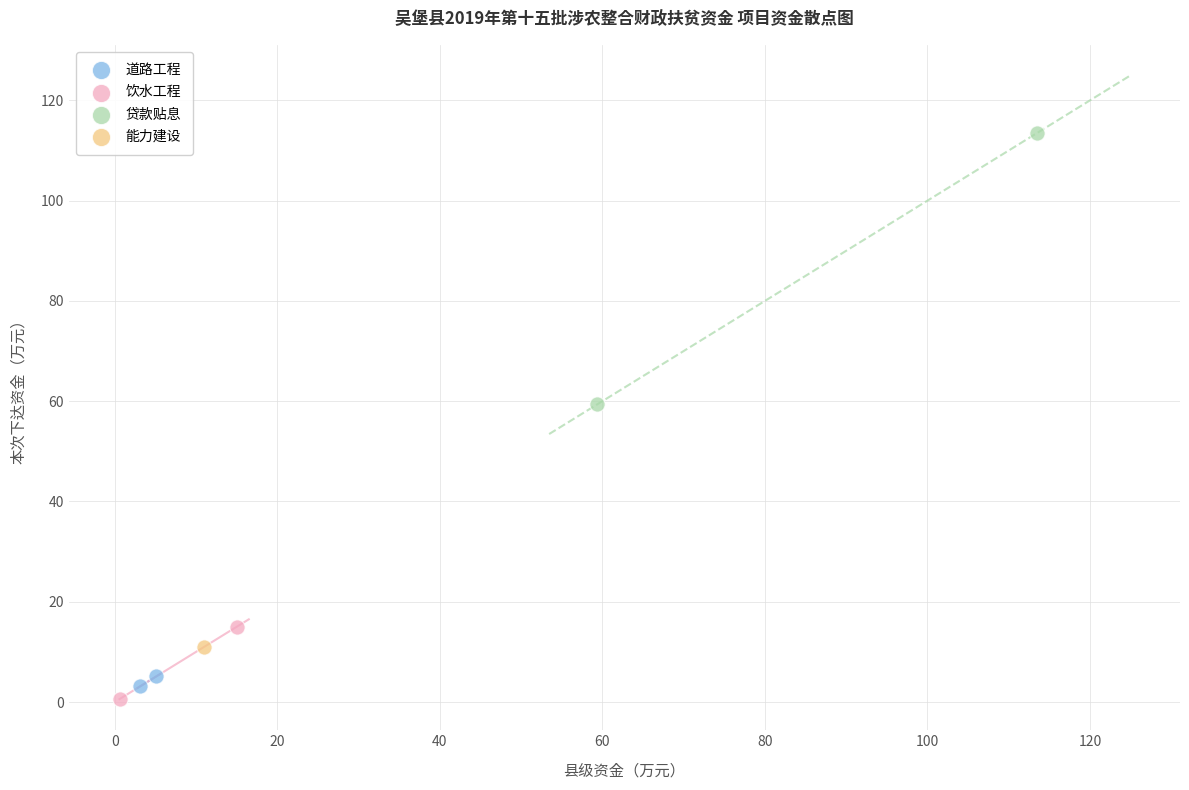

What are all the series names shown in the legend?

道路工程, 饮水工程, 贷款贴息, 能力建设